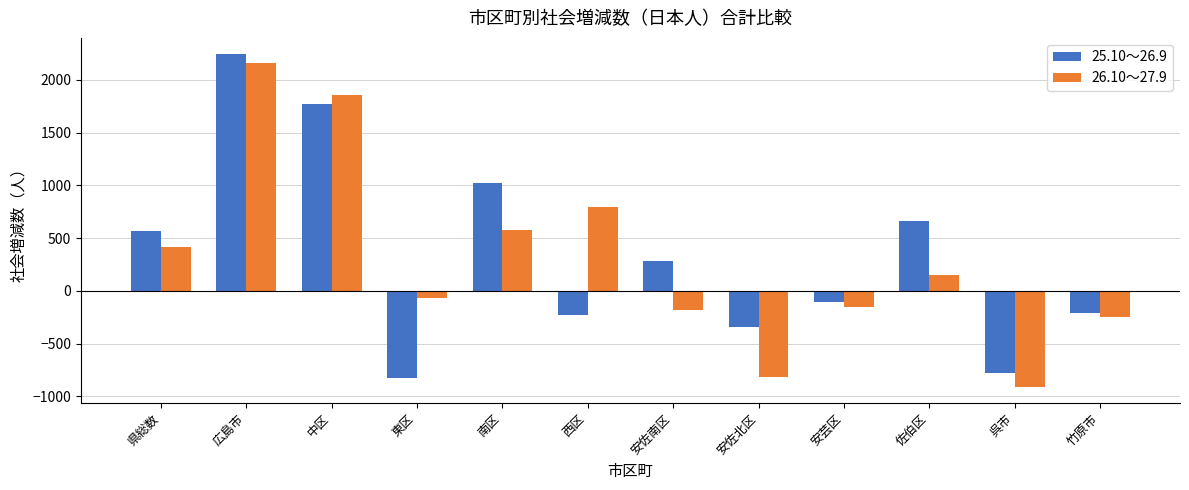

At which category is the sum across all series the highest?

広島市